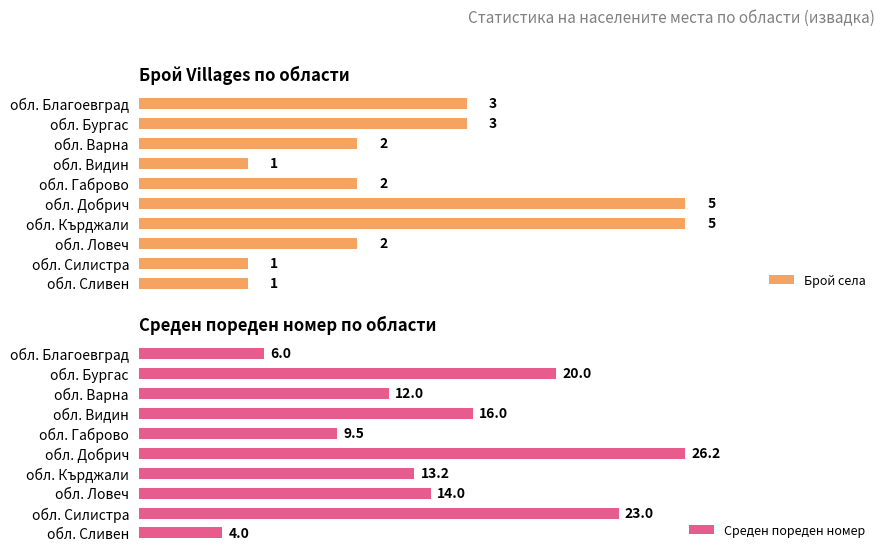

How many values in the Среден пореден номер series are below 14?

5